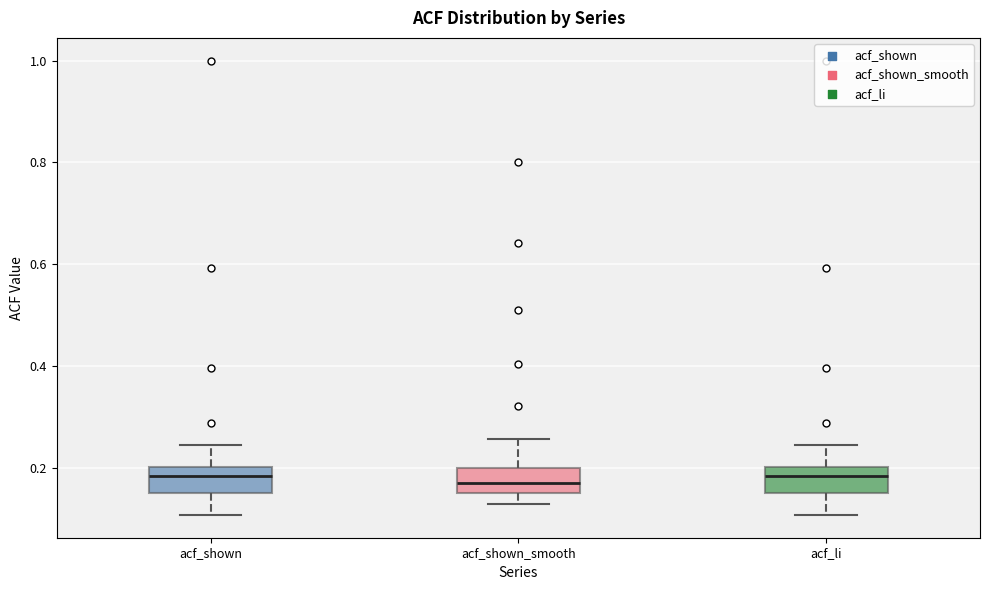

Reading left to right, read every box against the y-axis: the position of its median line, the range the box covers, and the ends of its whiskers. The values are not printed on the chart, so give them approximately, as read against the axis.

acf_shown: median 0.18, box 0.16 to 0.20, whiskers 0.10 to 0.24
acf_shown_smooth: median 0.18, box 0.16 to 0.20, whiskers 0.14 to 0.26
acf_li: median 0.18, box 0.16 to 0.20, whiskers 0.10 to 0.24